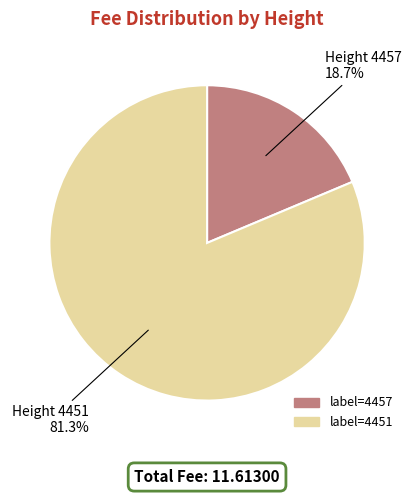

Is there any slice that represents more than half of the pie?

Yes